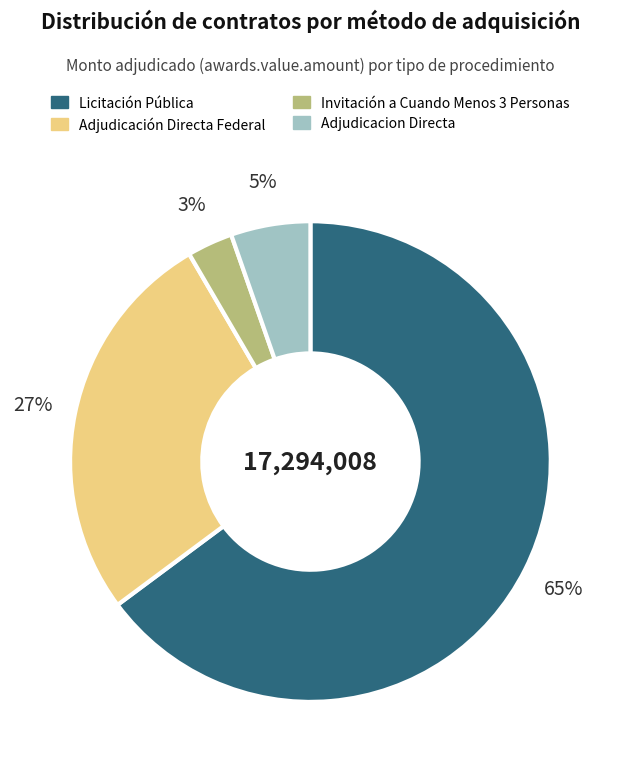

To the nearest percent, what percentage of the pie is Adjudicación Directa Federal?

27%